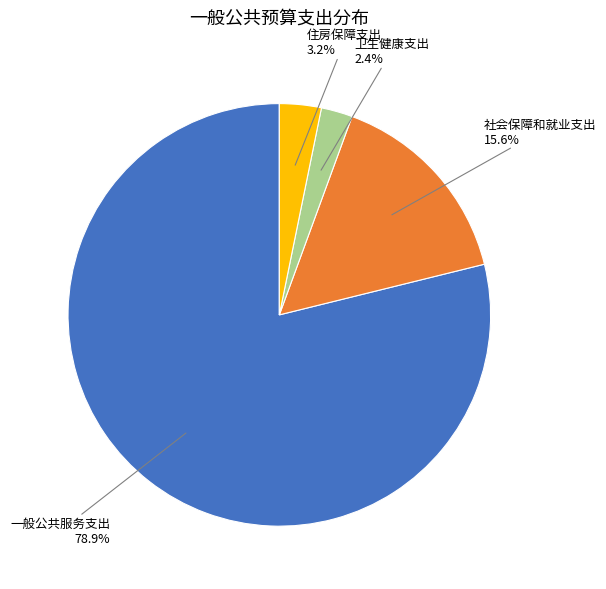

To the nearest percent, what percentage of the pie is 一般公共服务支出?

79%